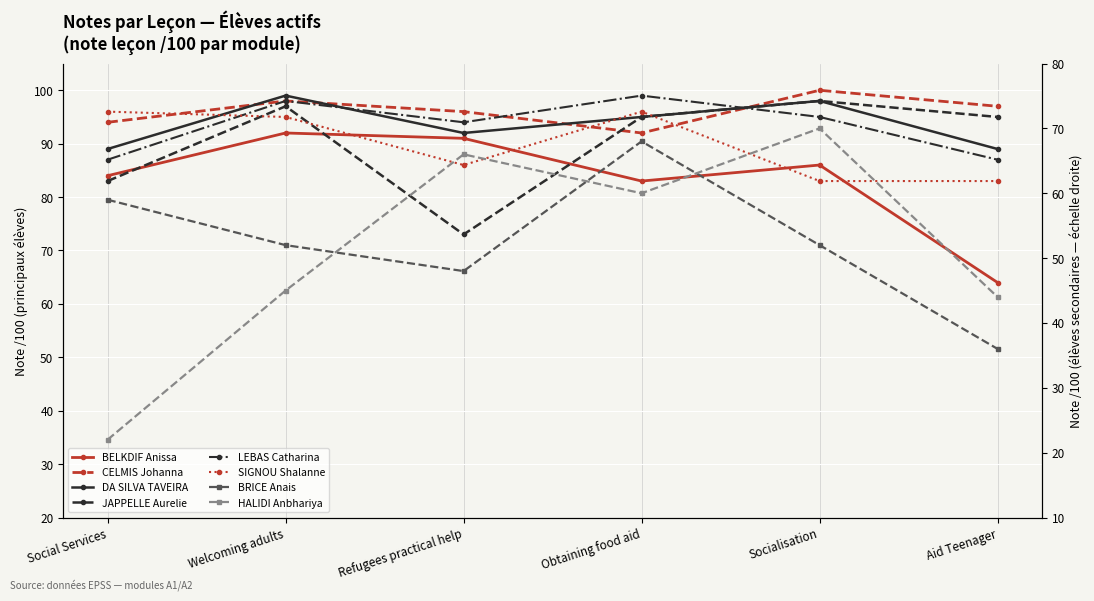

At which category does JAPPELLE Aurelie reach its first local peak?

Welcoming adults